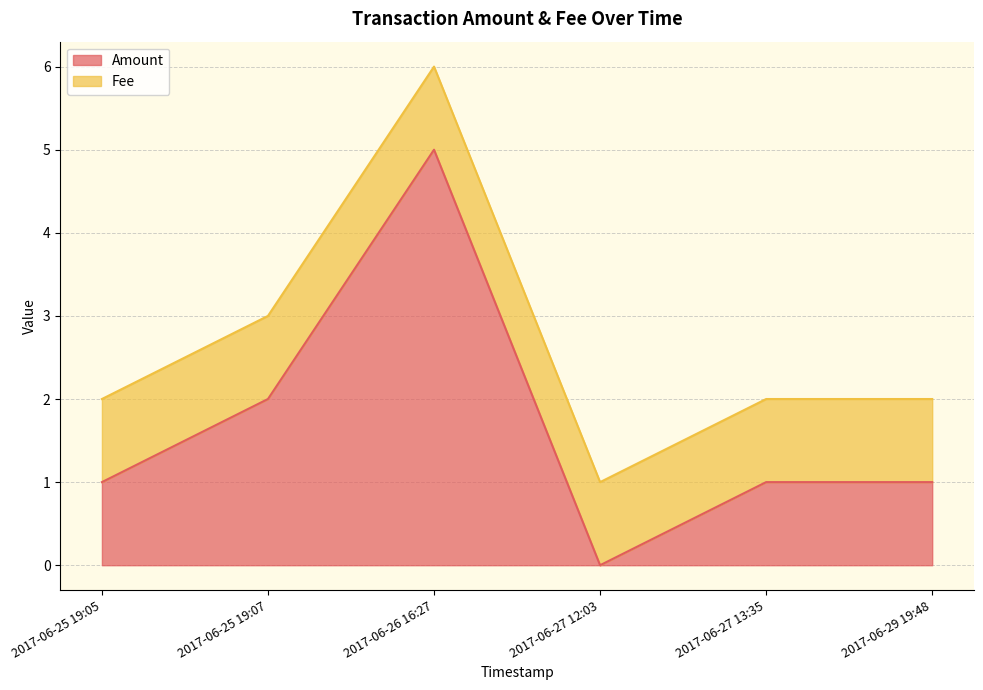

What position from the left is 2017-06-27 12:03?

4